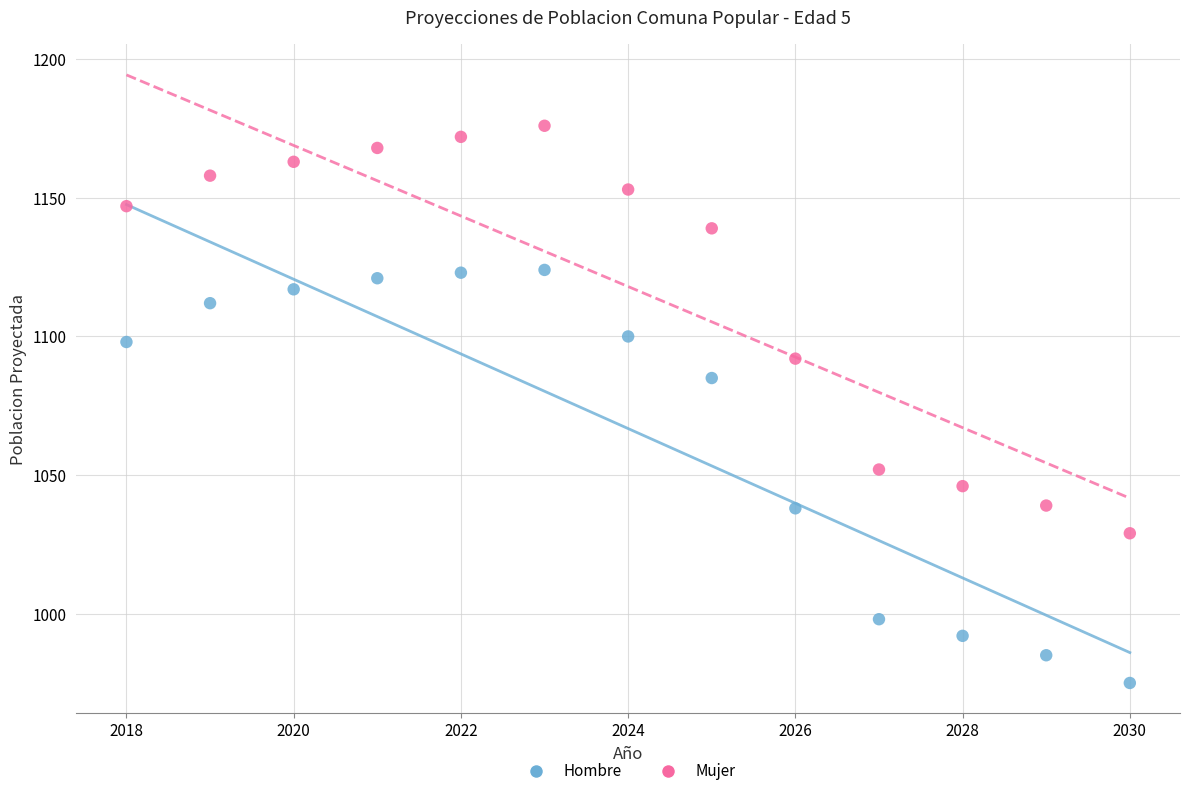

Across all series, what Y value is closest to 1075?

1085